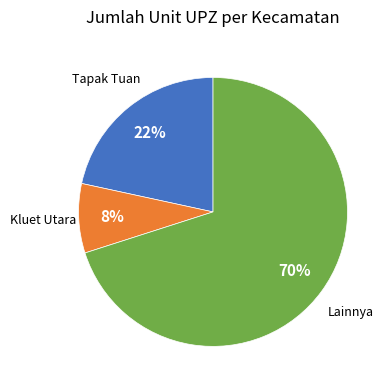

Count the number of slices in the pie.

3